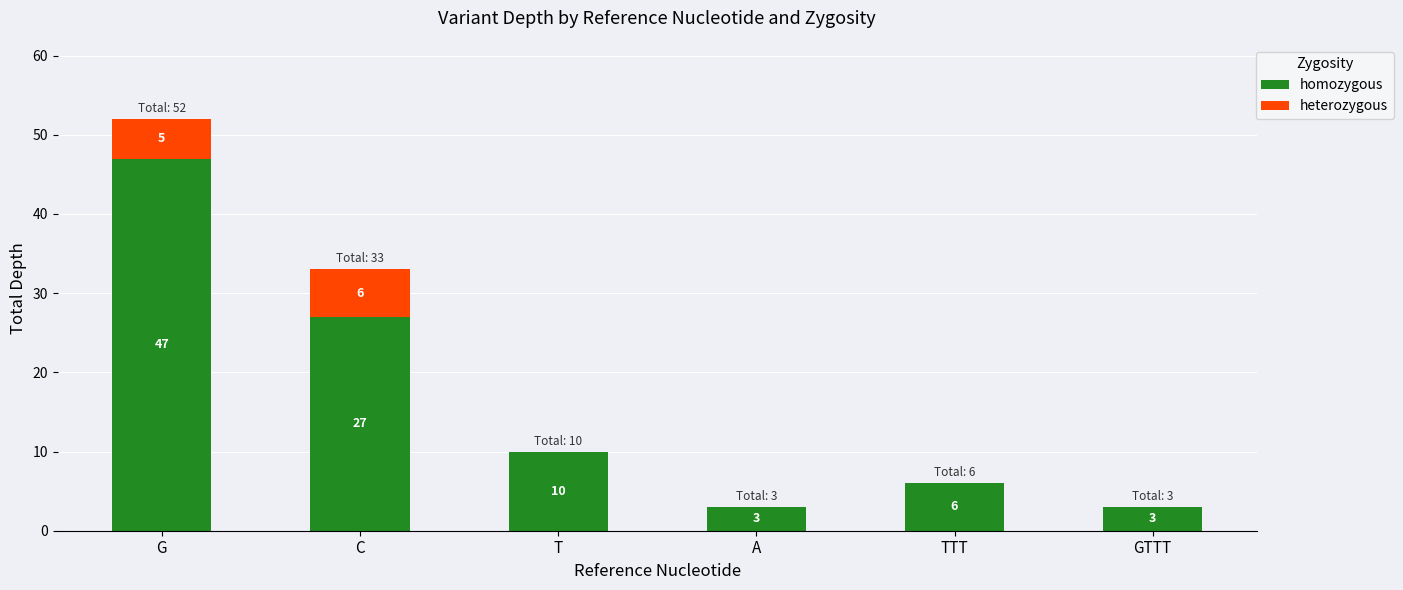

Reading left to right, list the values for the homozygous series.

G=47	C=27	T=10	A=3	TTT=6	GTTT=3